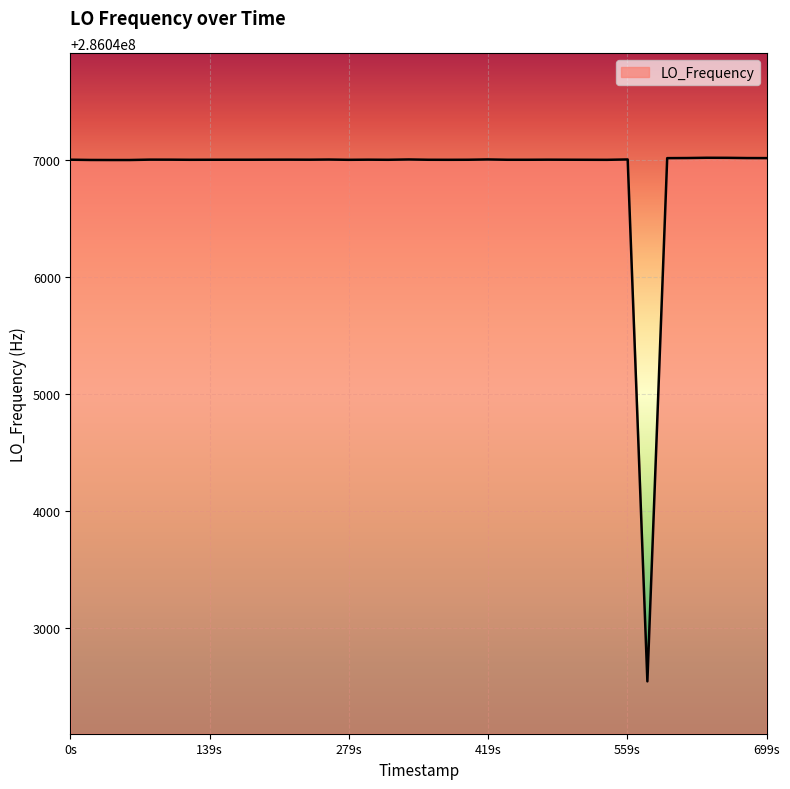

What is the smallest value displayed?

286042545.3